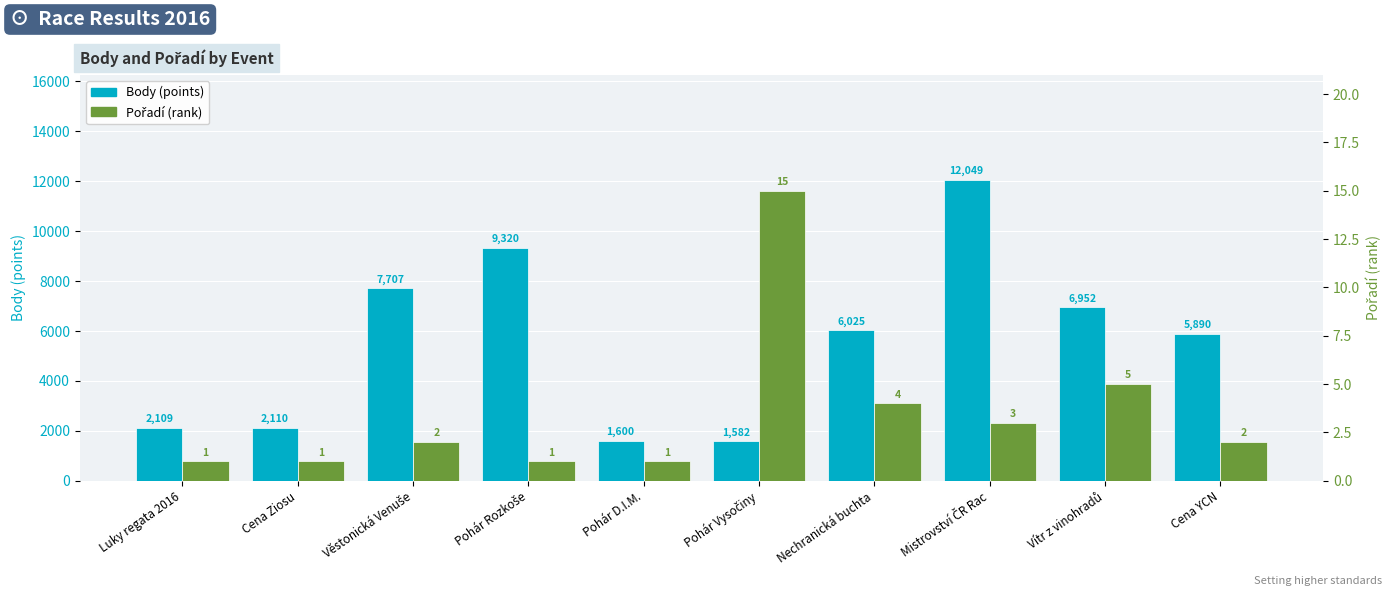

Are the bars grouped side by side (vs. stacked)?

Yes